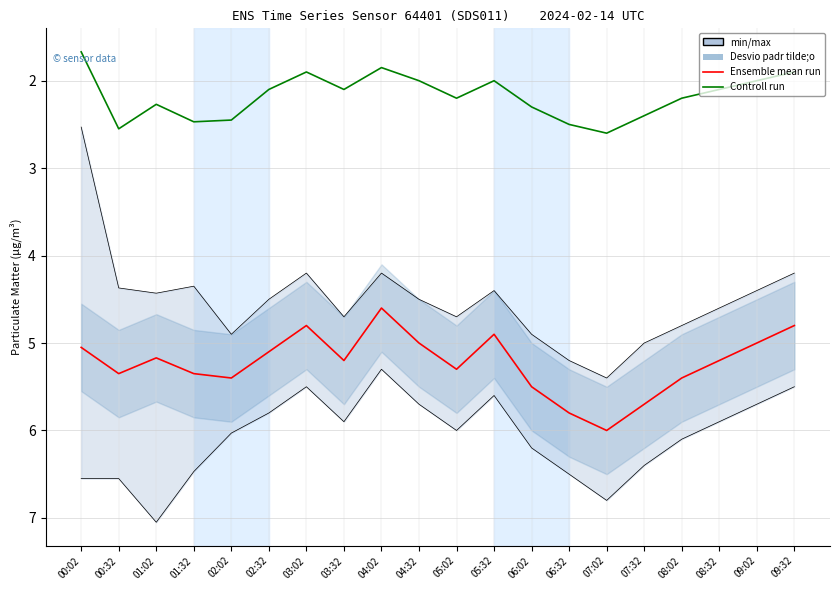

How many data points in Controll run are above 2?

13